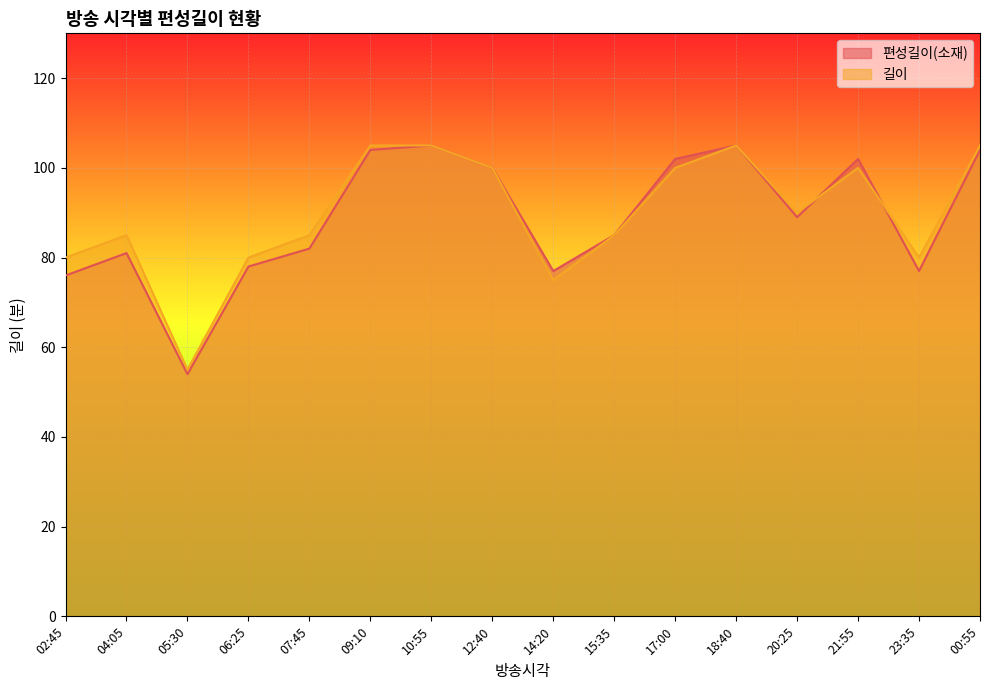

After their last crossing, which series has the higher values: 편성길이(소재) or 길이?

길이